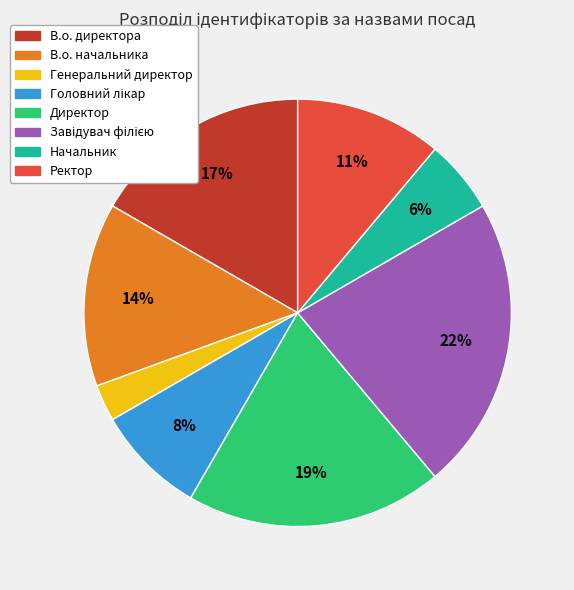

To the nearest percent, what is the average slice percentage?

12%